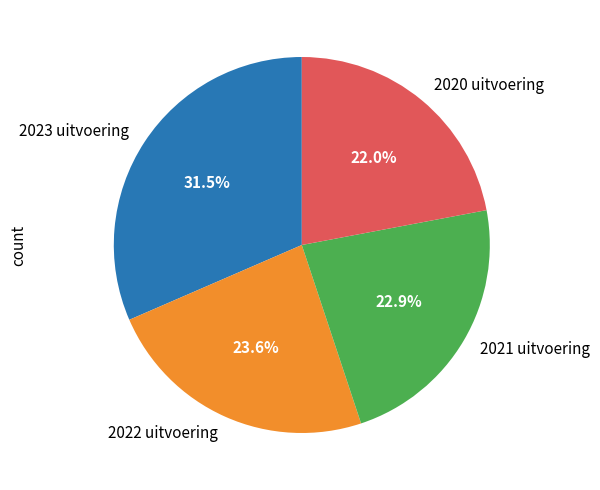

Which slice is the smallest?

2020 uitvoering